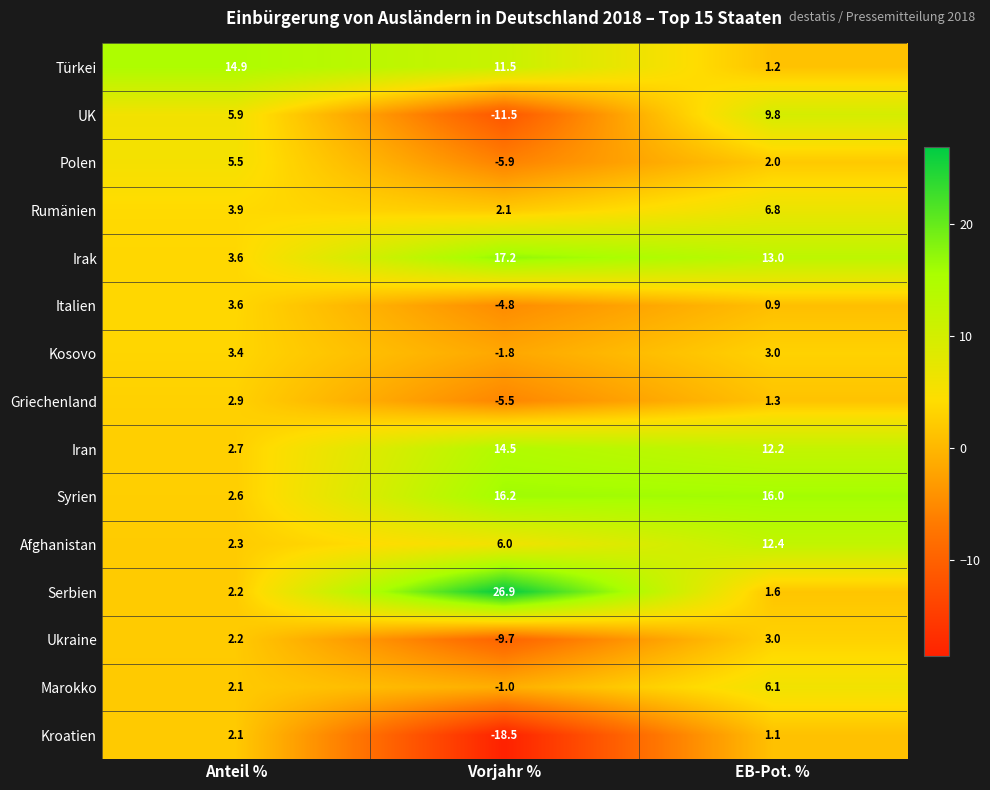

At how many categories does at least one series exceed 19?

1